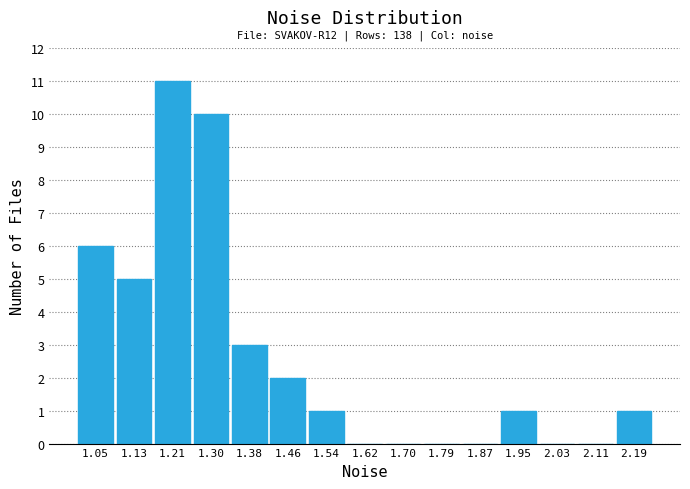

Over which range of the x-axis is the bar tallest?

1.17 to 1.26